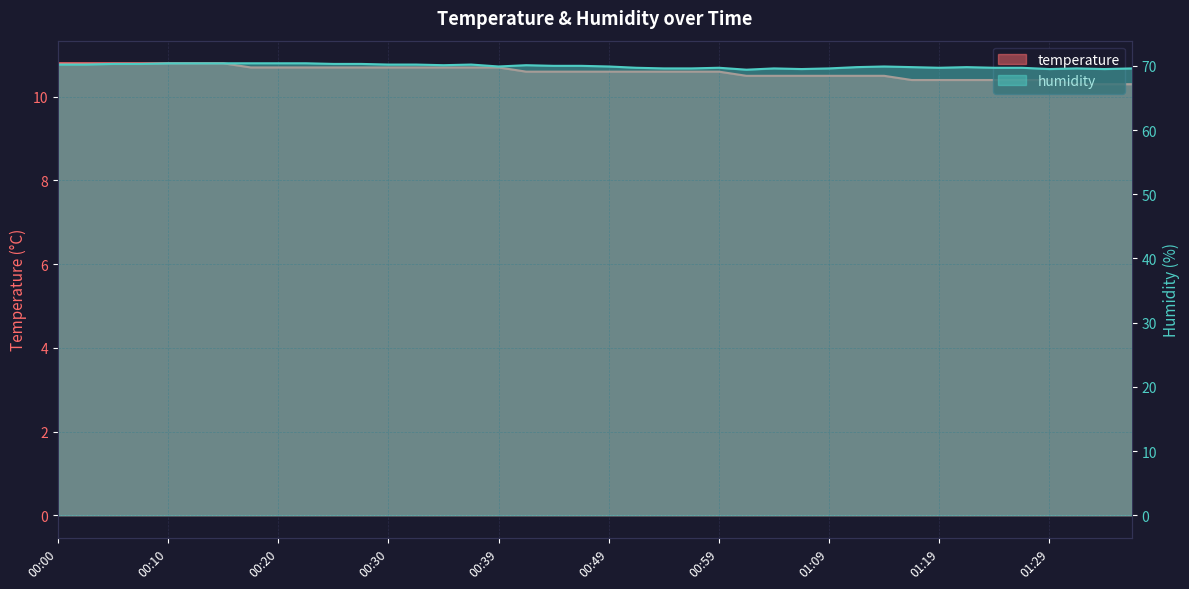

Reading left to right, transcribe all the data shown in this chart.

temperature: 10.8	10.8	10.8	10.8	10.8	10.8	10.8	10.7	10.7	10.7	10.7	10.7	10.7	10.7	10.7	10.7	10.7	10.6	10.6	10.6	10.6	10.6	10.6	10.6	10.6	10.5	10.5	10.5	10.5	10.5	10.5	10.4	10.4	10.4	10.4	10.4	10.4	10.3	10.3	10.3
humidity: 70.2	70.2	70.3	70.3	70.4	70.4	70.4	70.4	70.4	70.4	70.3	70.3	70.2	70.2	70.1	70.2	69.9	70.1	70.0	70.0	69.9	69.7	69.6	69.6	69.7	69.4	69.6	69.5	69.6	69.8	69.9	69.8	69.7	69.8	69.7	69.7	69.5	69.6	69.5	69.6